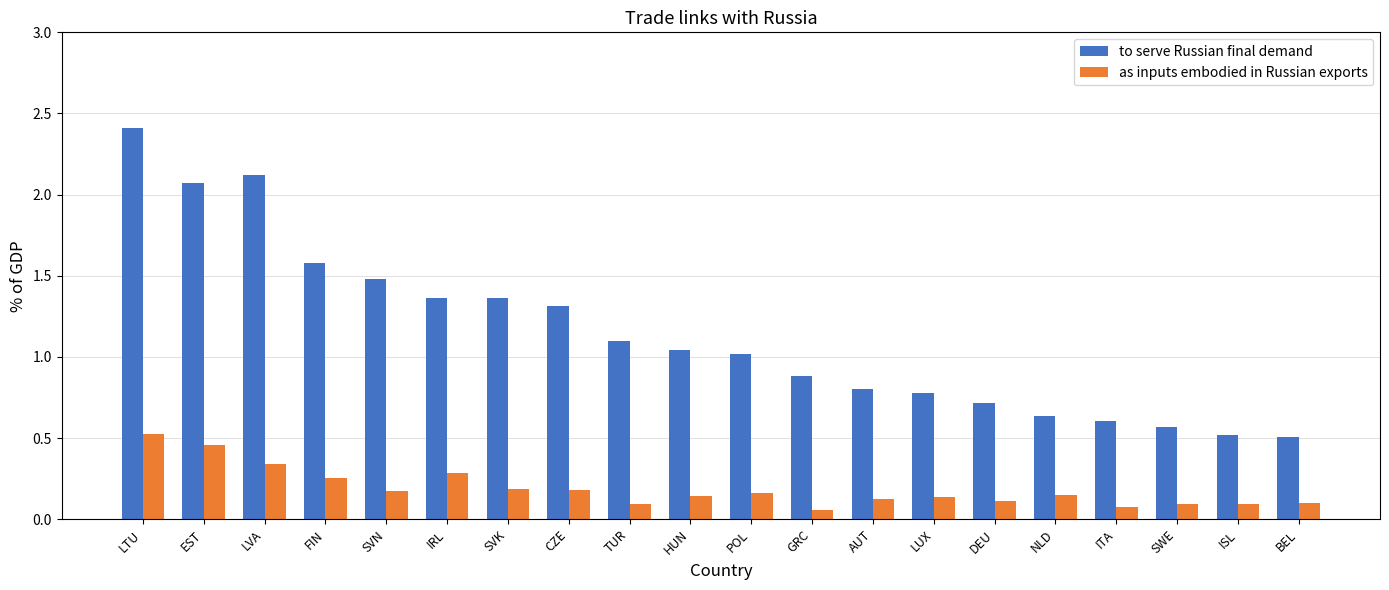

What are all the series names shown in the legend?

to serve Russian final demand, as inputs embodied in Russian exports